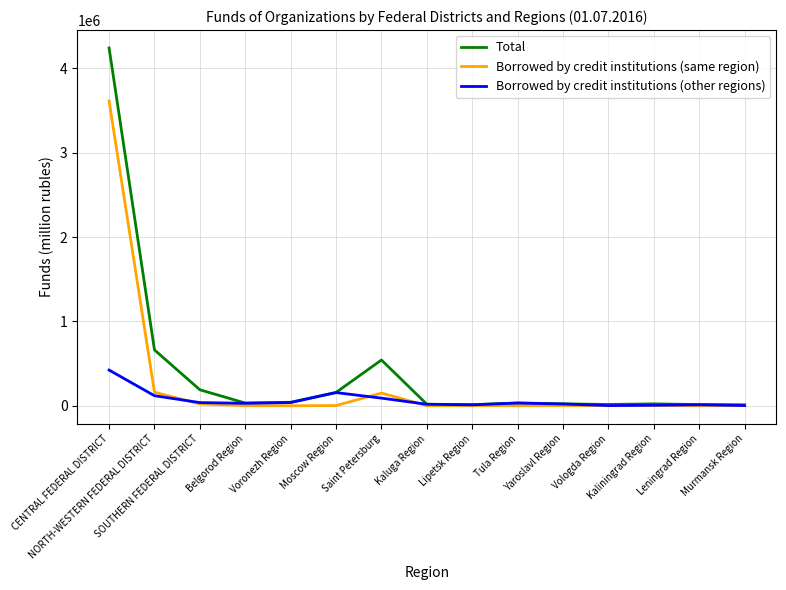

List the series in order of their overall mean, highest first.

Total, Borrowed by credit institutions (same region), Borrowed by credit institutions (other regions)